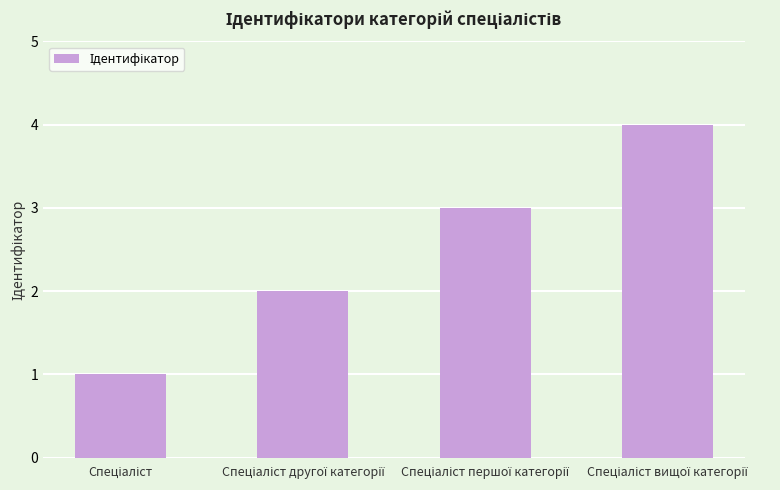

What is the difference between the maximum and minimum values?

3